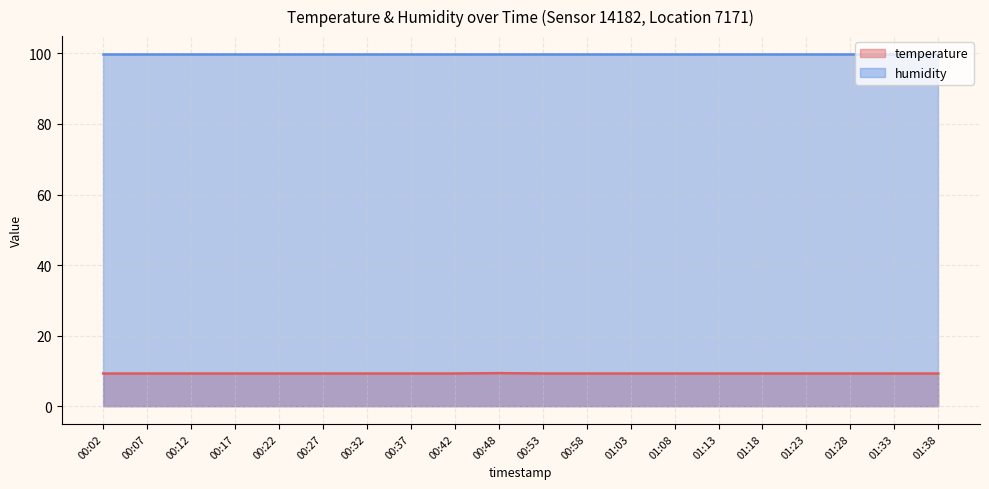

Where is the data nearest to the value 9?

00:02